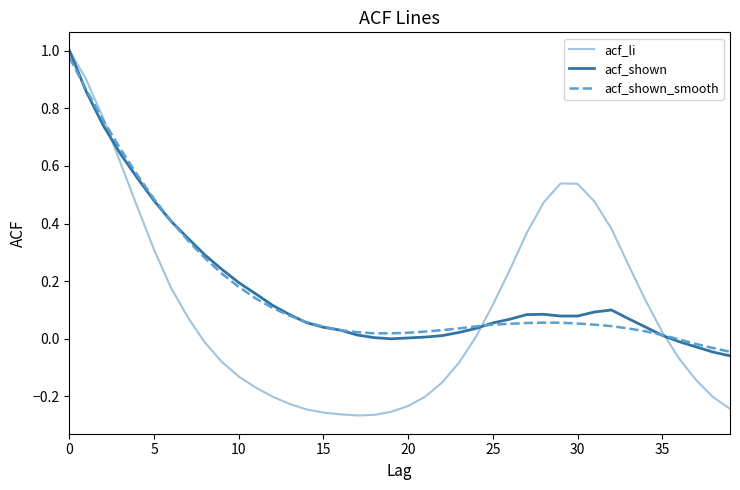

What are all the series names shown in the legend?

acf_li, acf_shown, acf_shown_smooth